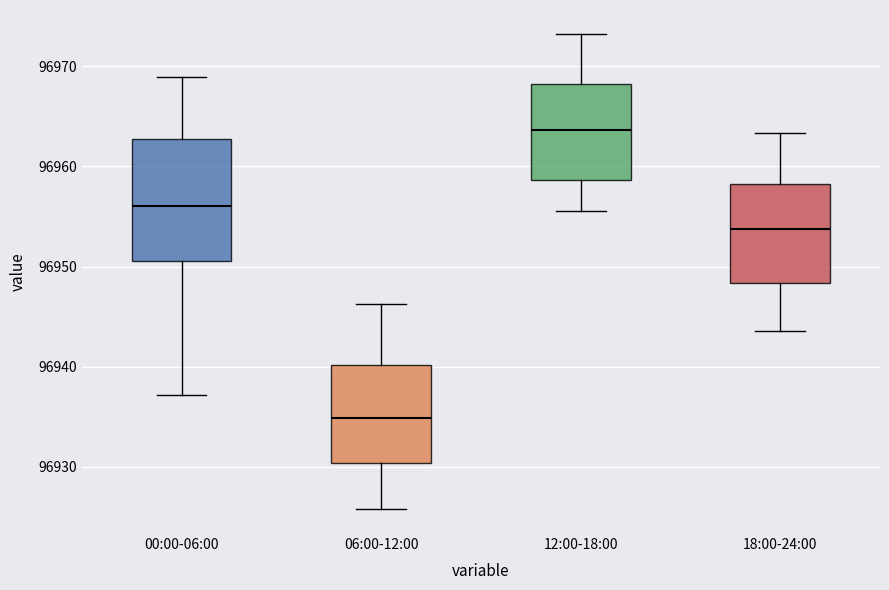

Reading left to right, transcribe this box plot: for each box, give where its median line is, the range the box spans, and where its two whiskers end, as read against the y-axis. The values are not printed on the chart, so give them approximately, as read against the axis.

00:00-06:00: median 96956, box 96951 to 96963, whiskers 96937 to 96969
06:00-12:00: median 96935, box 96930 to 96940, whiskers 96926 to 96946
12:00-18:00: median 96964, box 96959 to 96968, whiskers 96956 to 96973
18:00-24:00: median 96954, box 96948 to 96958, whiskers 96944 to 96963